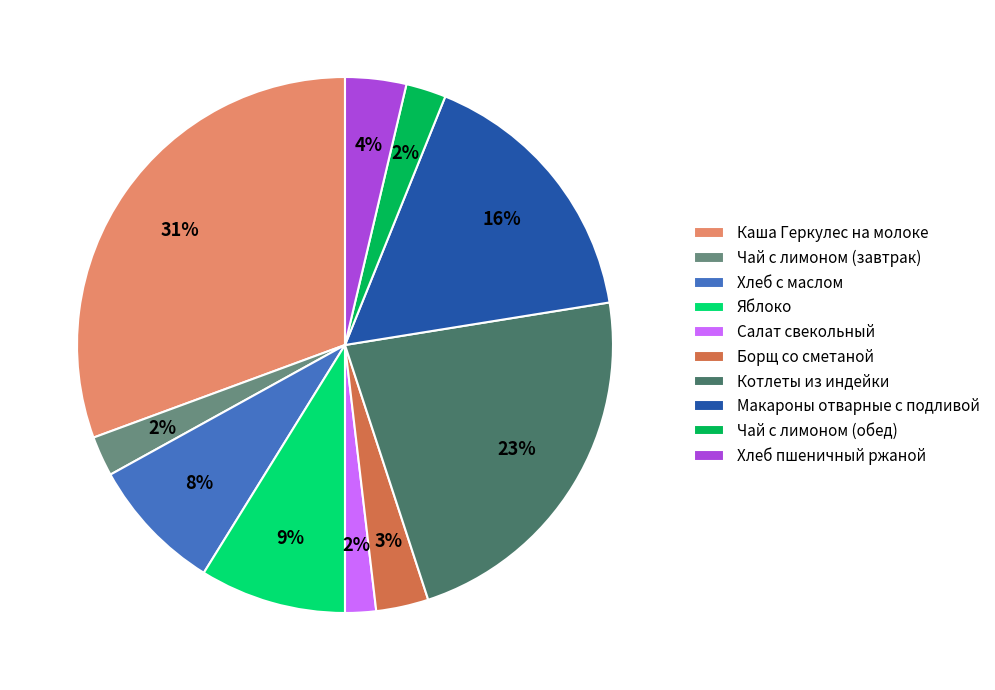

How many segments does this pie chart have?

10